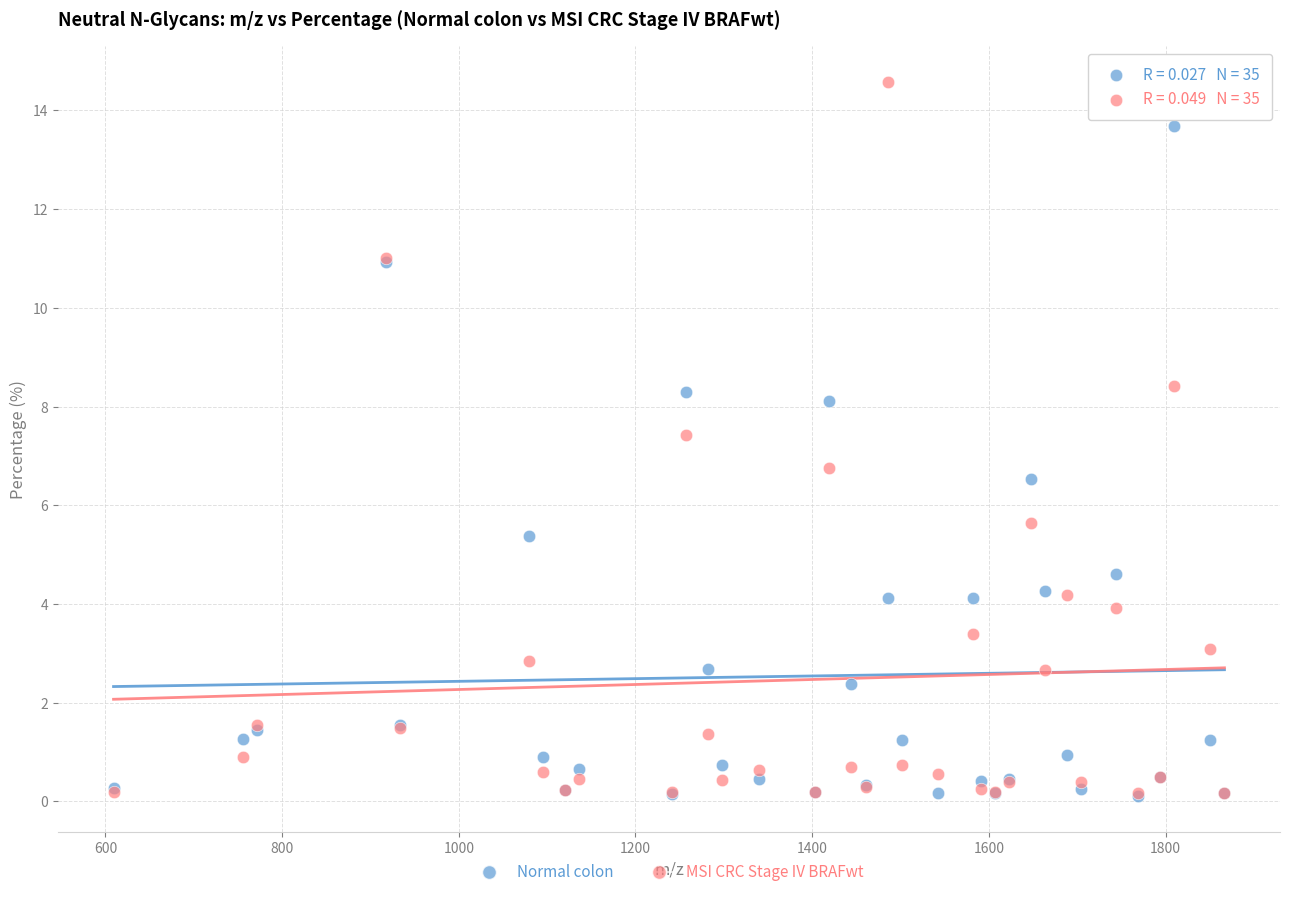

In the MSI CRC Stage IV BRAFwt series, what Y value is closest to 7?

6.7